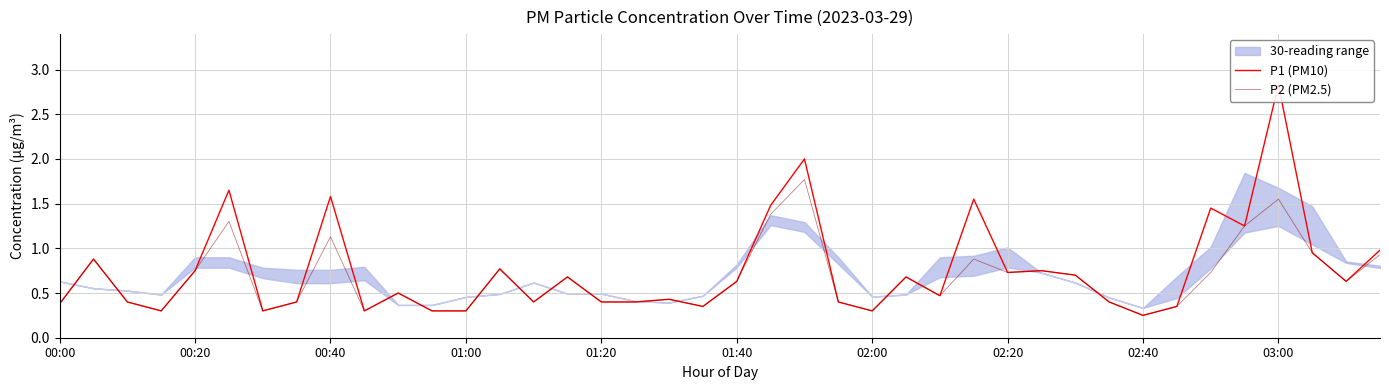

Is it true that P2 (PM2.5) equals 0.3 at 01:00?

True